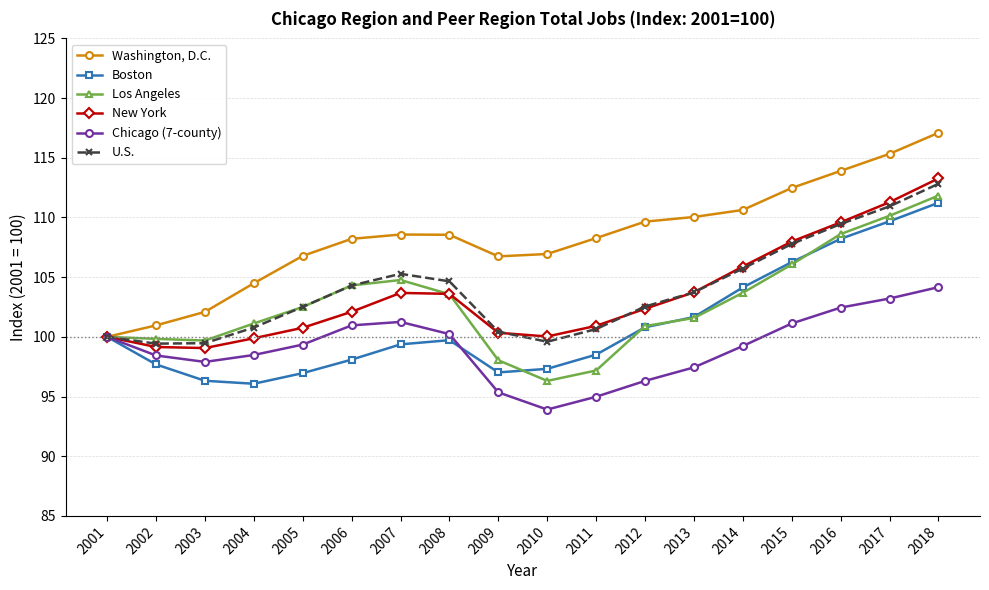

Which series has the largest total across all categories?

Washington, D.C.